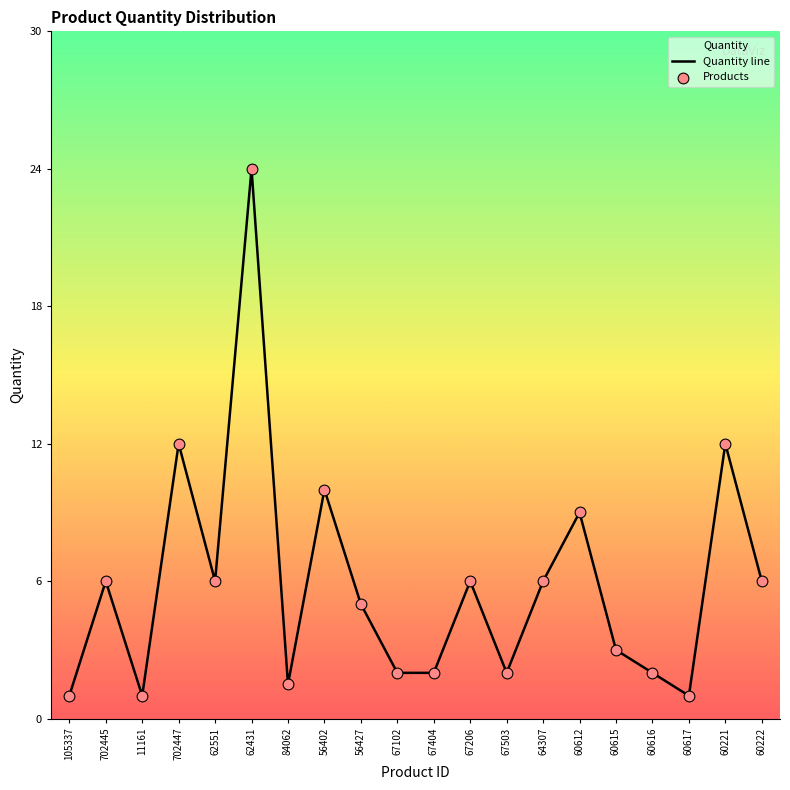

At how many categories does at least one series exceed 18?

1